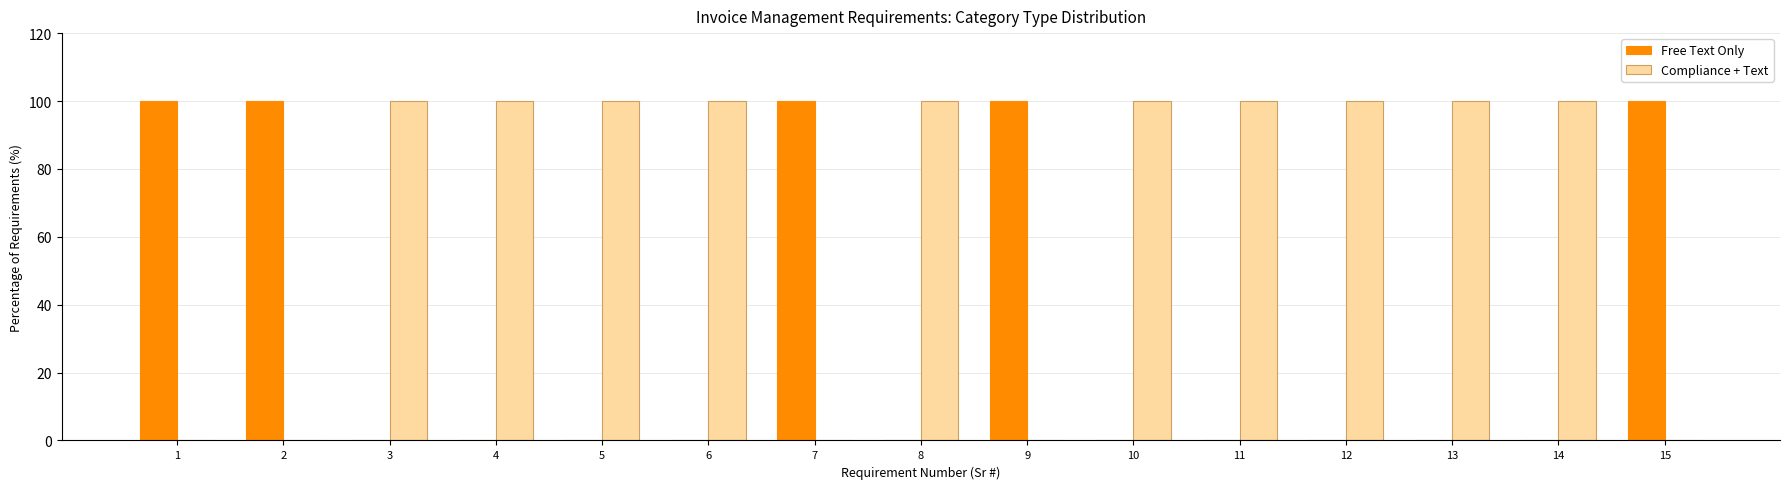

Reading right to left, extract all data points from this chart.

Free Text Only: 15=100	14=0	13=0	12=0	11=0	10=0	9=100	8=0	7=100	6=0	5=0	4=0	3=0	2=100	1=100
Compliance + Text: 15=0	14=100	13=100	12=100	11=100	10=100	9=0	8=100	7=0	6=100	5=100	4=100	3=100	2=0	1=0